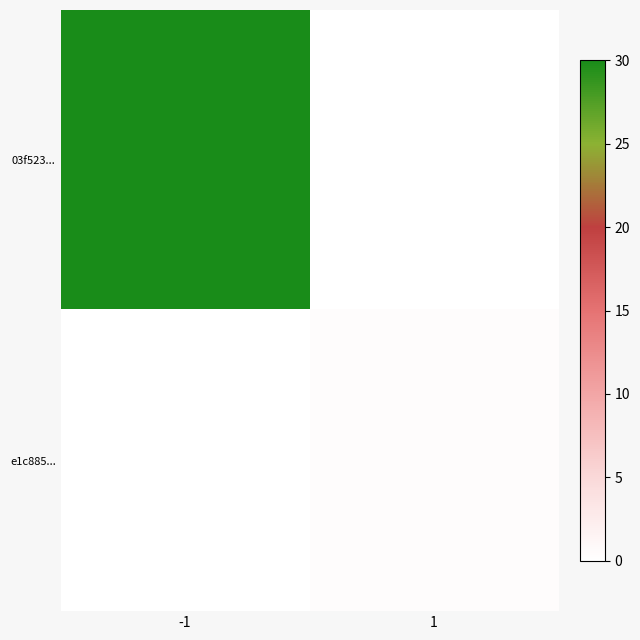

Which series has the largest total across all categories?

03f523...